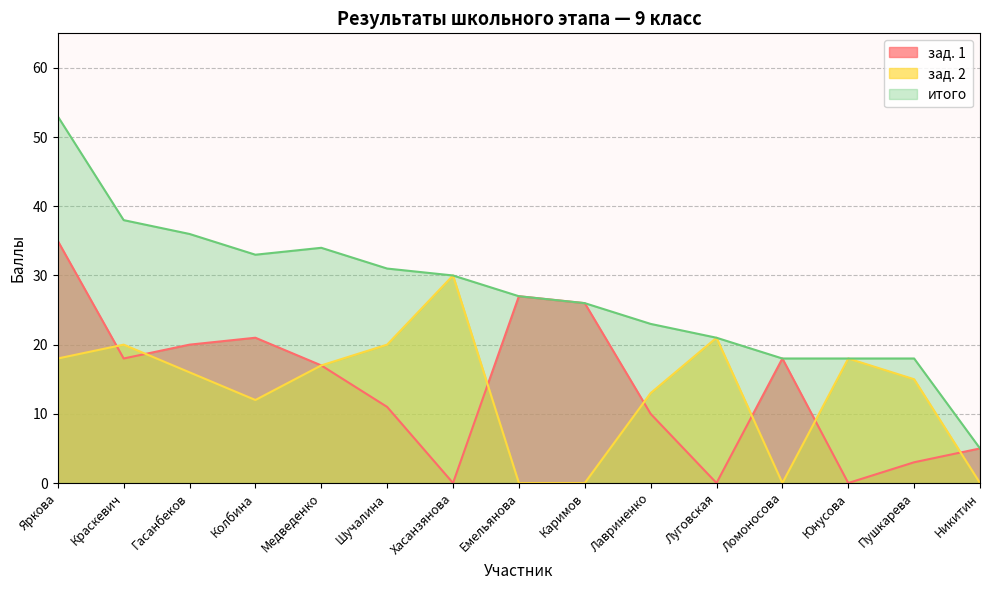

Rank the categories by зад. 1 value from highest to lowest.

Яркова, Емельянова, Каримов, Колбина, Гасанбеков, Краскевич, Ломоносова, Медведенко, Шучалина, Лавриненко, Никитин, Пушкарева, Хасанзянова, Луговская, Юнусова